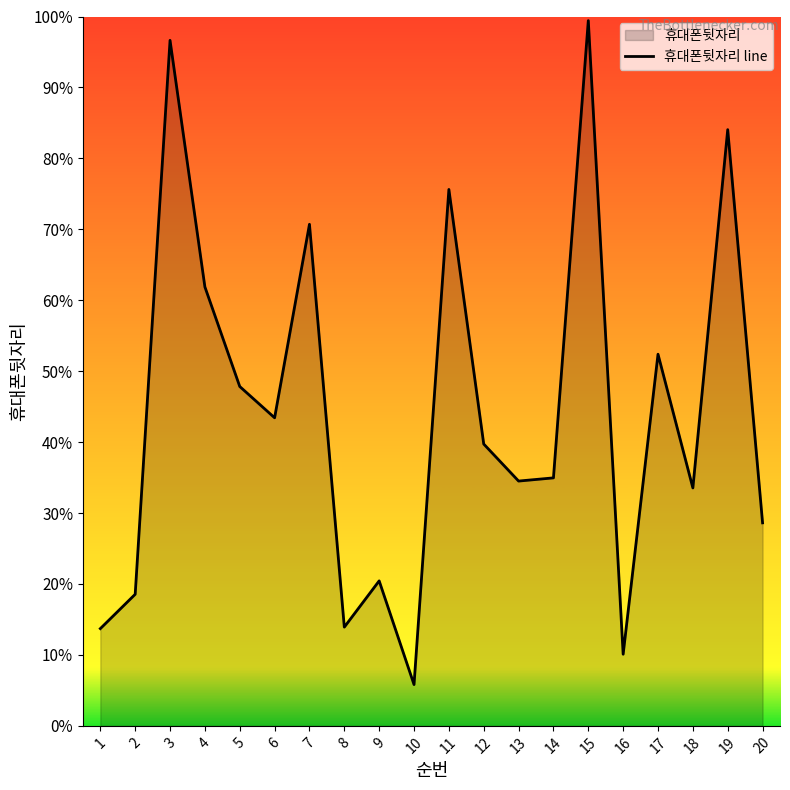

Where does the data first go above 3973?

3